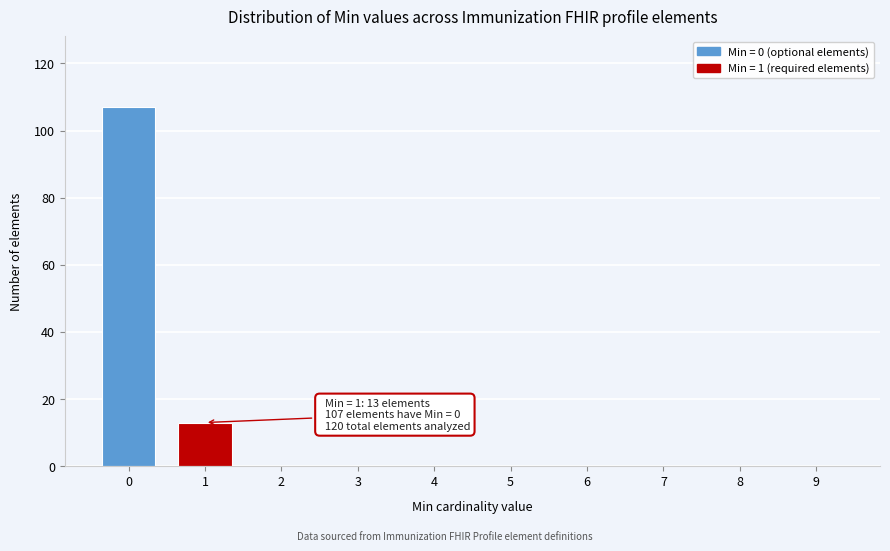

Reading left to right, transcribe all the data shown in this chart.

0=107	1=13	2=0	3=0	4=0	5=0	6=0	7=0	8=0	9=0